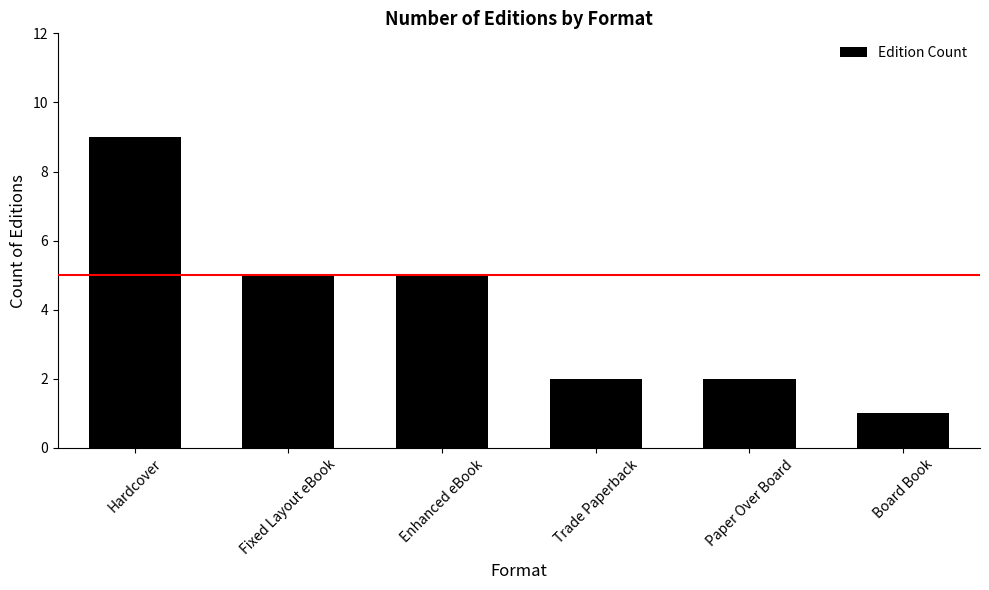

What is the value of the 5th bar from the left?

2